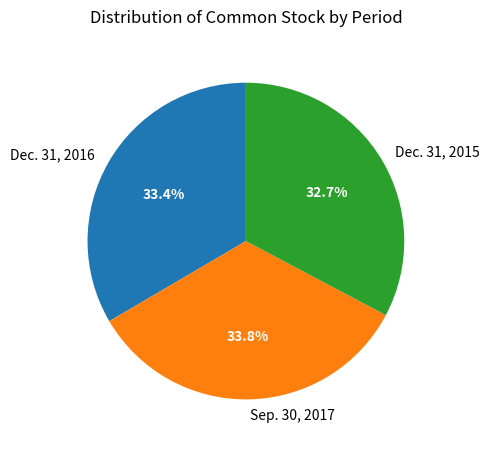

Is it true that Sep. 30, 2017 is 46% of the pie?

False